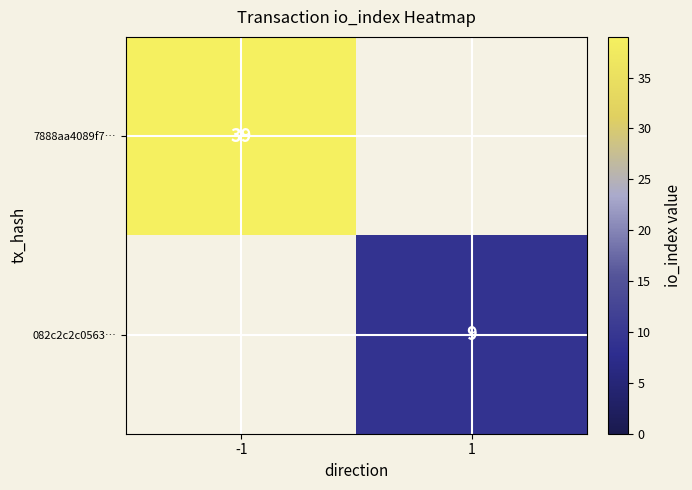

Between 1 and -1, which is larger?

-1